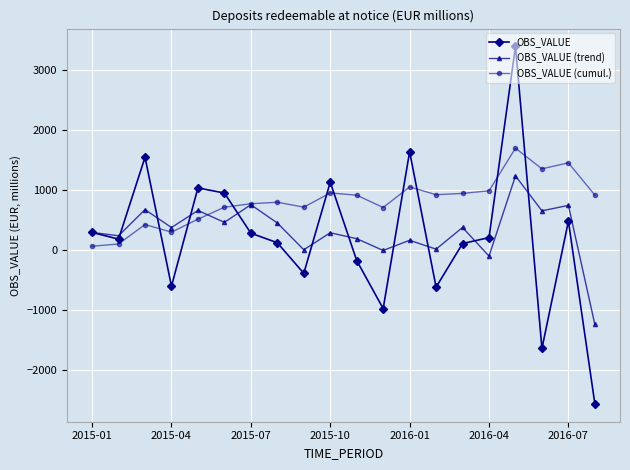

How many distinct data groups are displayed?

3